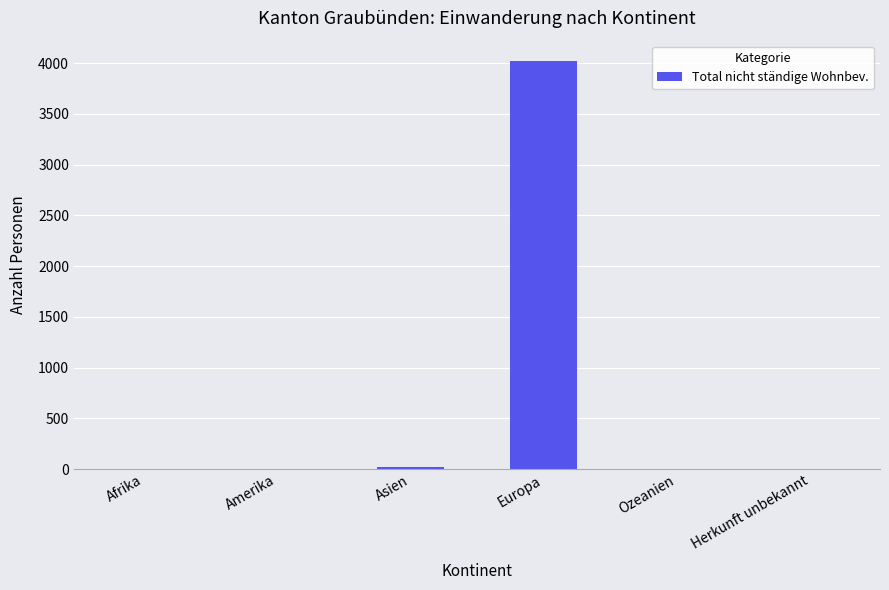

Which category has the highest value across all series?

Europa